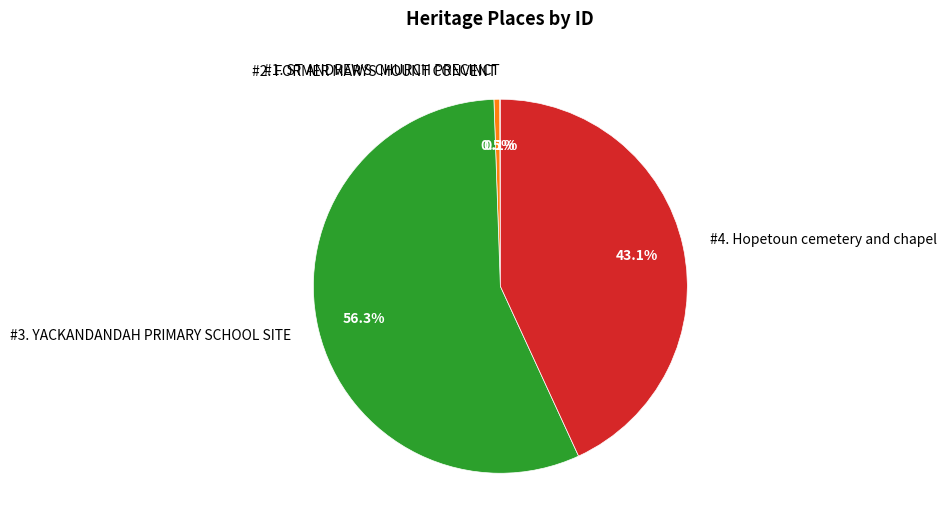

What is the majority slice?

#3. YACKANDANDAH PRIMARY SCHOOL SITE